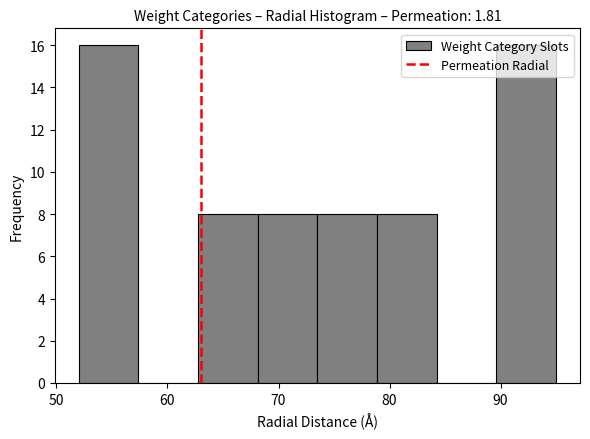

Reading left to right, transcribe this chart: for each bar, give the range it covers on the x-axis and its height. Neither the bar edges nor the heights are printed on the chart, so give them approximately, as read against the axes.

52 to 57: 16
57 to 63: 0
63 to 68: 8
68 to 74: 8
74 to 79: 8
79 to 84: 8
84 to 90: 0
90 to 95: 16